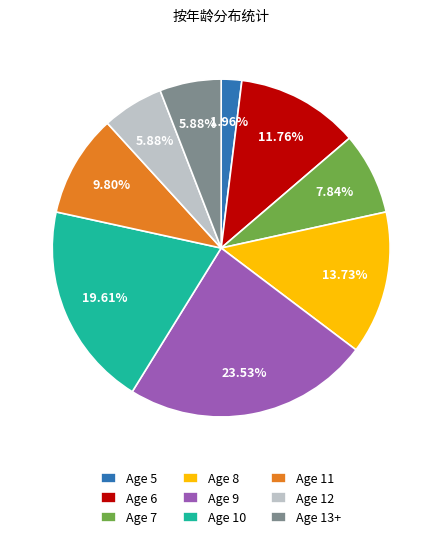

What percentage is the Age 6 slice, to the nearest percent?

12%